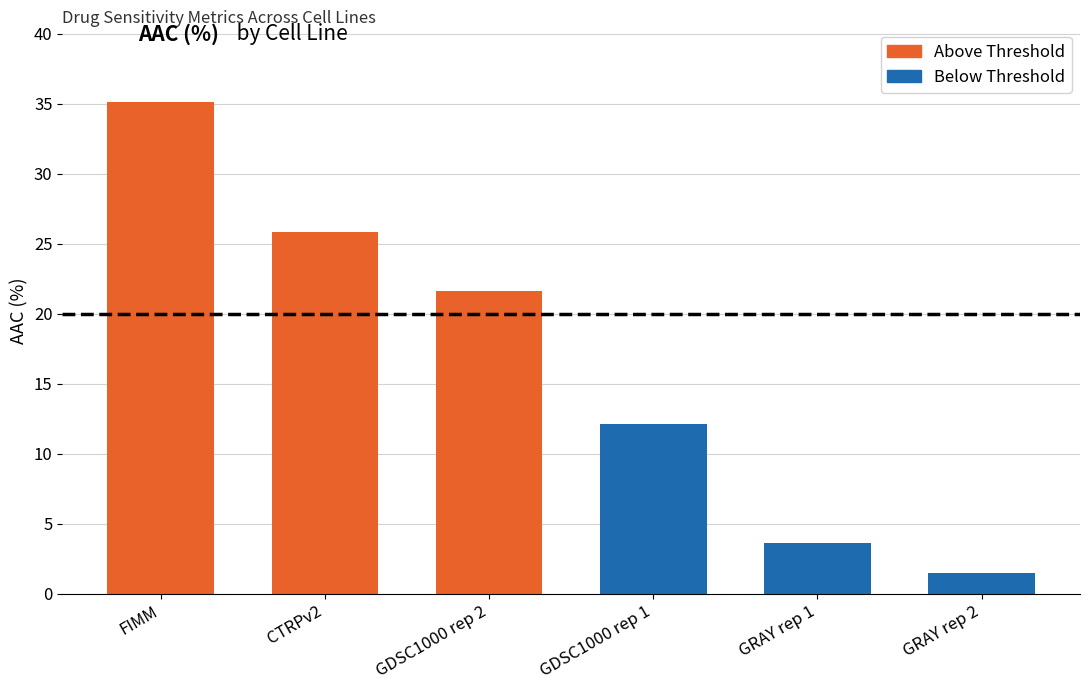

Reading left to right, transcribe all the data shown in this chart.

GDSC1000 rep 1=12.1	GDSC1000 rep 2=21.6	GRAY rep 1=3.6	GRAY rep 2=1.5	FIMM=35.1	CTRPv2=25.8